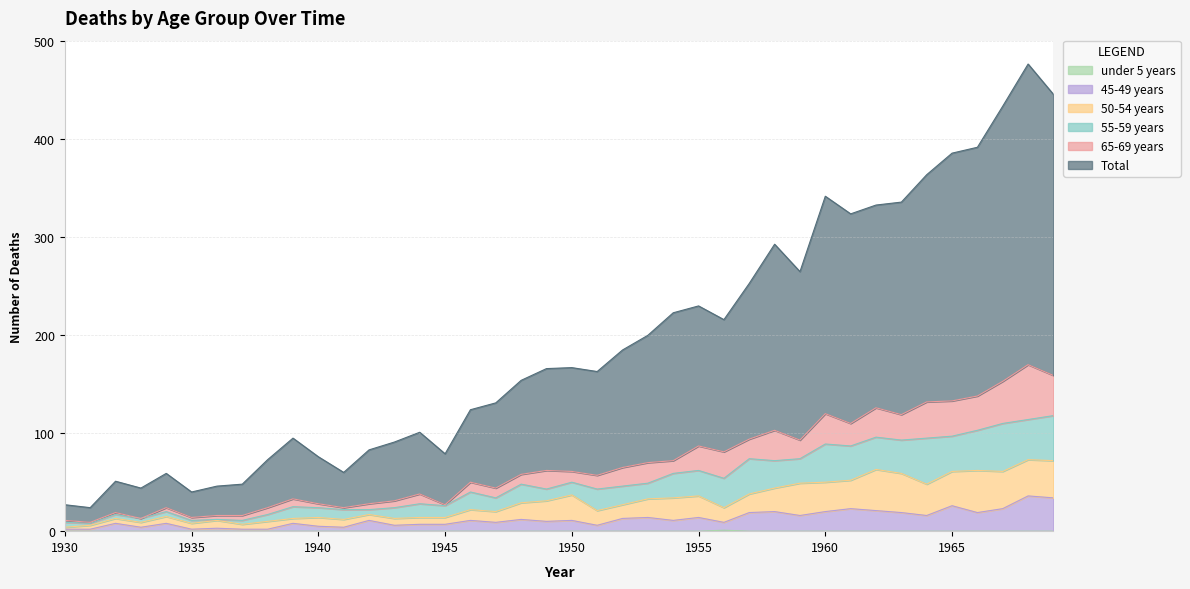

At which label does 45-49 years reach its peak?

1968